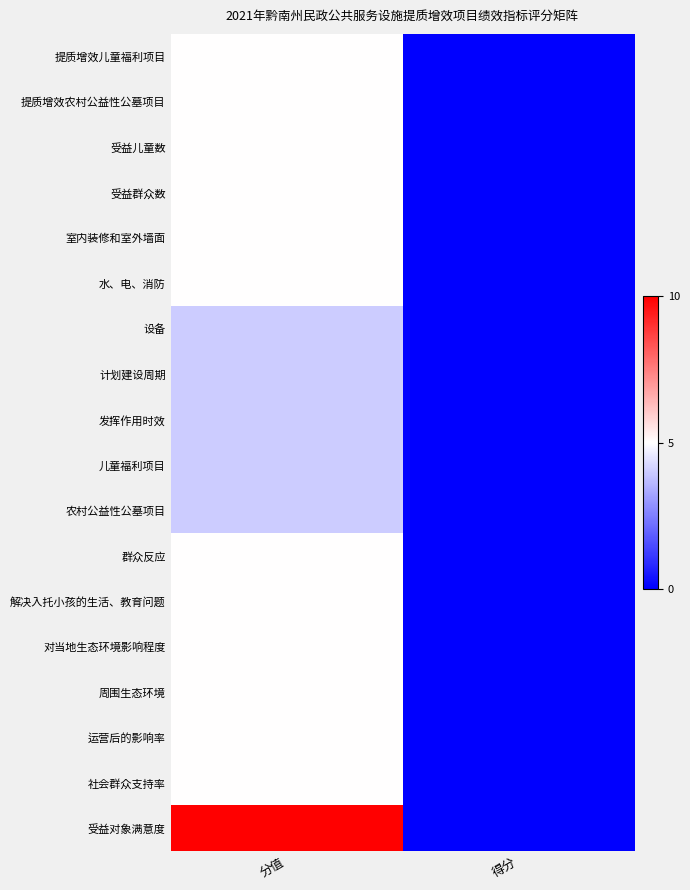

At 分值, list the series in order from smallest to largest.

设备, 计划建设周期, 发挥作用时效, 儿童福利项目, 农村公益性公墓项目, 提质增效儿童福利项目, 提质增效农村公益性公墓项目, 受益儿童数, 受益群众数, 室内装修和室外墙面, 水、电、消防, 群众反应, 解决入托小孩的生活、教育问题, 对当地生态环境影响程度, 周围生态环境, 运营后的影响率, 社会群众支持率, 受益对象满意度